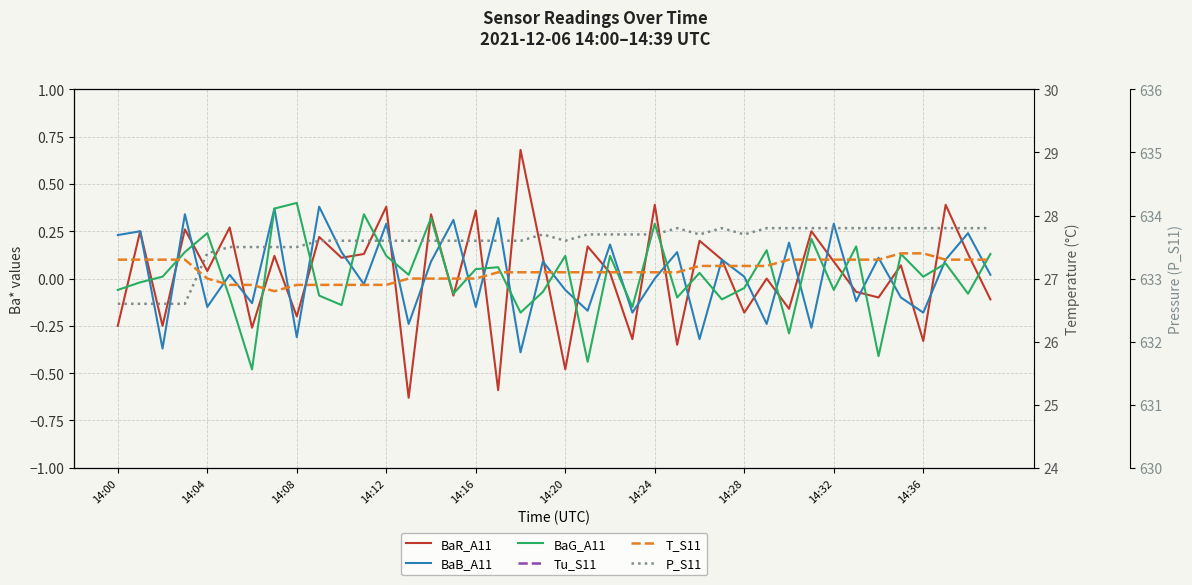

At which label is BaB_A11 closest to 0?

14:24